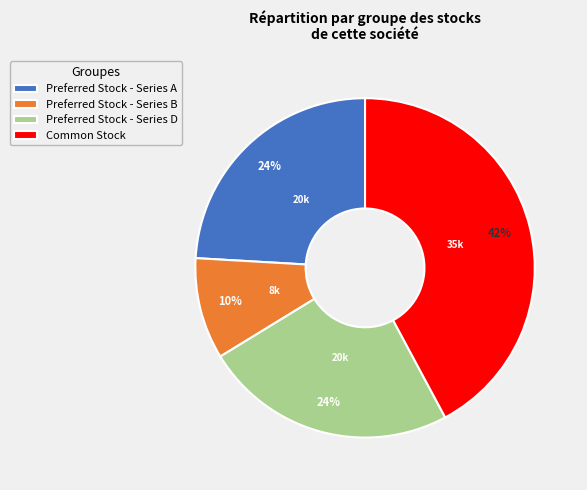

To the nearest percent, what percentage of the pie is Preferred Stock - Series A?

24%